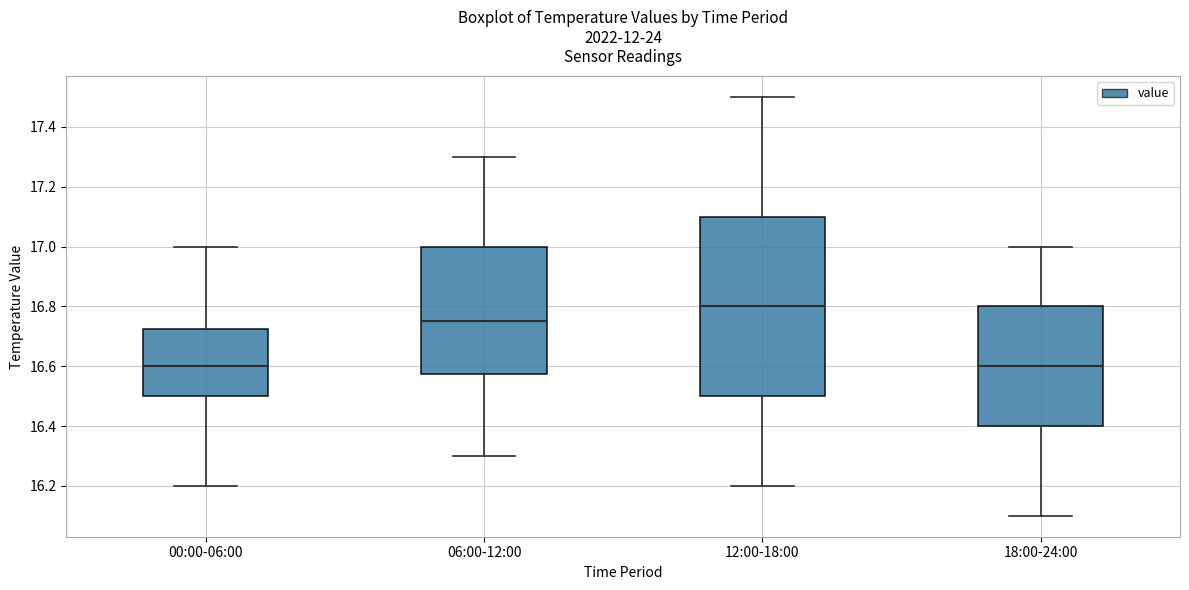

Where is the lower edge of the box for 12:00-18:00 on the y-axis? The values are not printed on the chart, so give them approximately, as read against the axis.

16.50